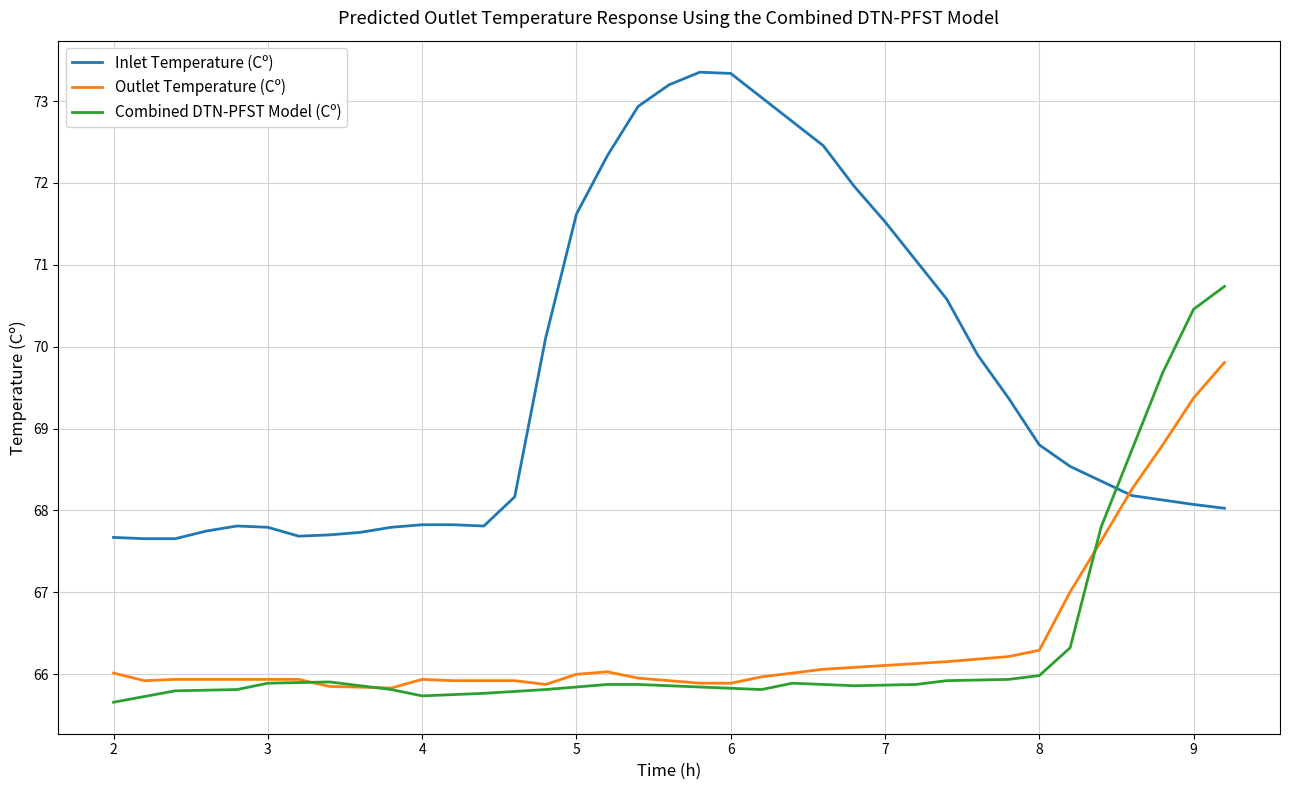

Which series has the largest total across all categories?

Inlet Temperature (Cº)